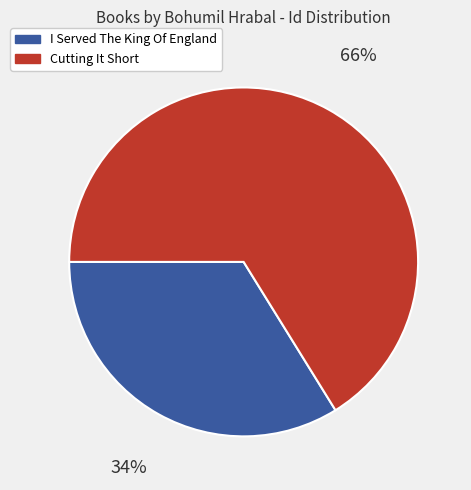

Combined, do Cutting It Short and I Served The King Of England account for over 50%?

Yes